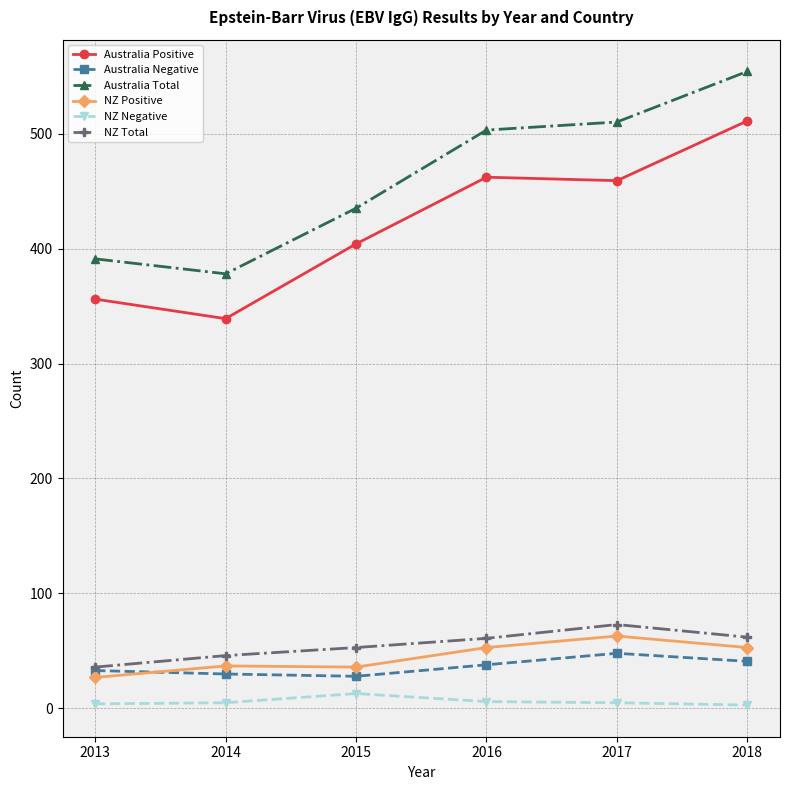

How many values in the Australia Total series are below 503?

3